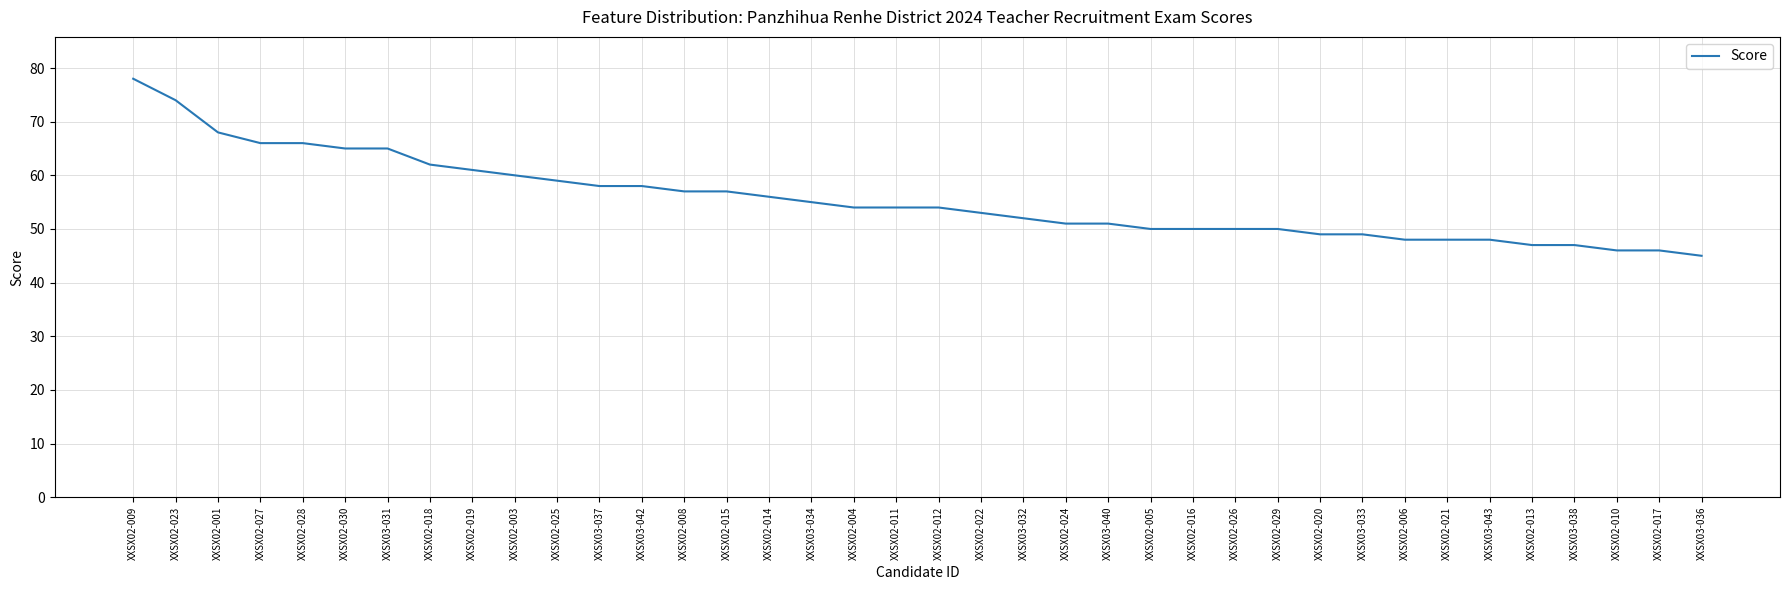

What is the approximate value at XXSX02-011, to the nearest 5?

55